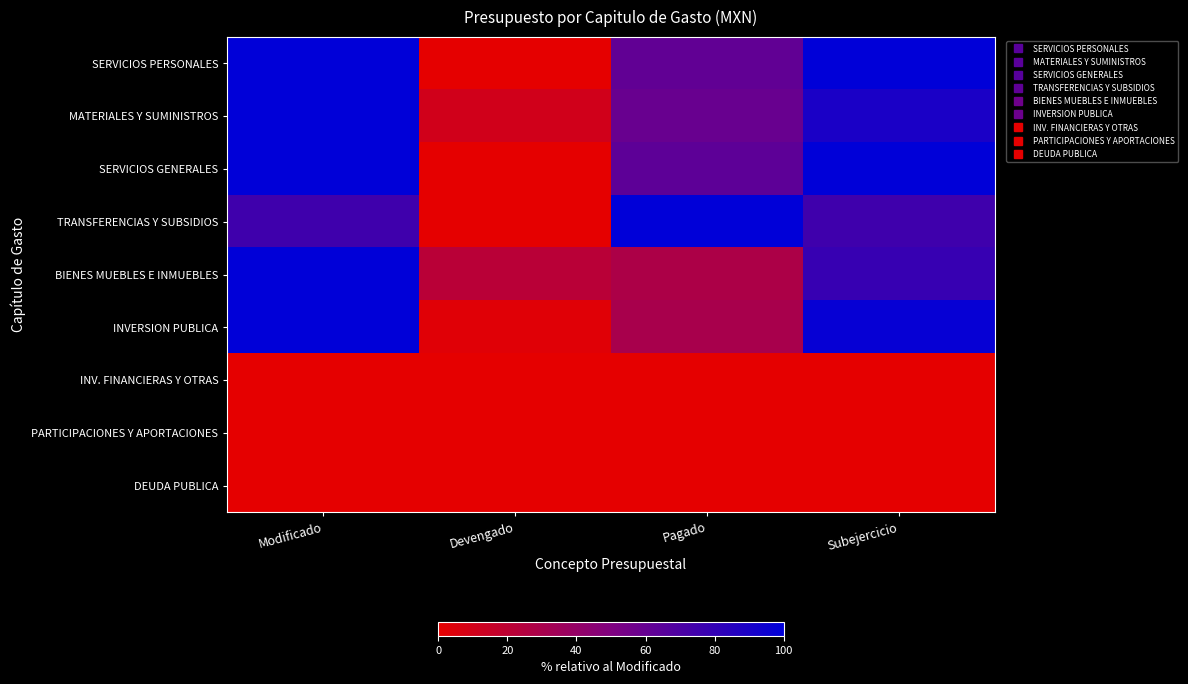

Reading right to left, what are all the values shown in this chart?

SERVICIOS PERSONALES: Subejercicio=100.0	Pagado=61.8	Devengado=0.0	Modificado=100.0
MATERIALES Y SUMINISTROS: Subejercicio=89.7	Pagado=59.2	Devengado=10.3	Modificado=100.0
SERVICIOS GENERALES: Subejercicio=100.0	Pagado=63.4	Devengado=0.0	Modificado=100.0
TRANSFERENCIAS Y SUBSIDIOS: Subejercicio=75.1	Pagado=100.0	Devengado=0.0	Modificado=75.1
BIENES MUEBLES E INMUEBLES: Subejercicio=78.4	Pagado=28.1	Devengado=21.6	Modificado=100.0
INVERSION PUBLICA: Subejercicio=97.3	Pagado=29.8	Devengado=2.7	Modificado=100.0
INV. FINANCIERAS Y OTRAS: Subejercicio=0.0	Pagado=0.0	Devengado=0.0	Modificado=0.0
PARTICIPACIONES Y APORTACIONES: Subejercicio=0.0	Pagado=0.0	Devengado=0.0	Modificado=0.0
DEUDA PUBLICA: Subejercicio=0.0	Pagado=0.0	Devengado=0.0	Modificado=0.0